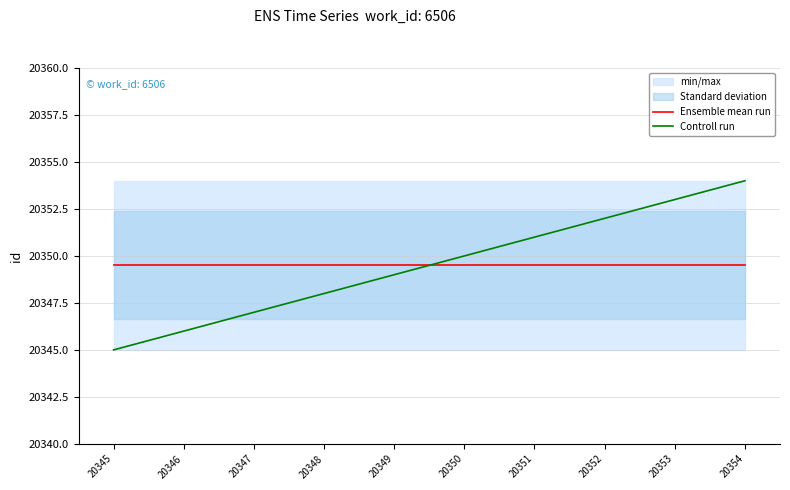

Read the Controll run value at 20349.

20349.0